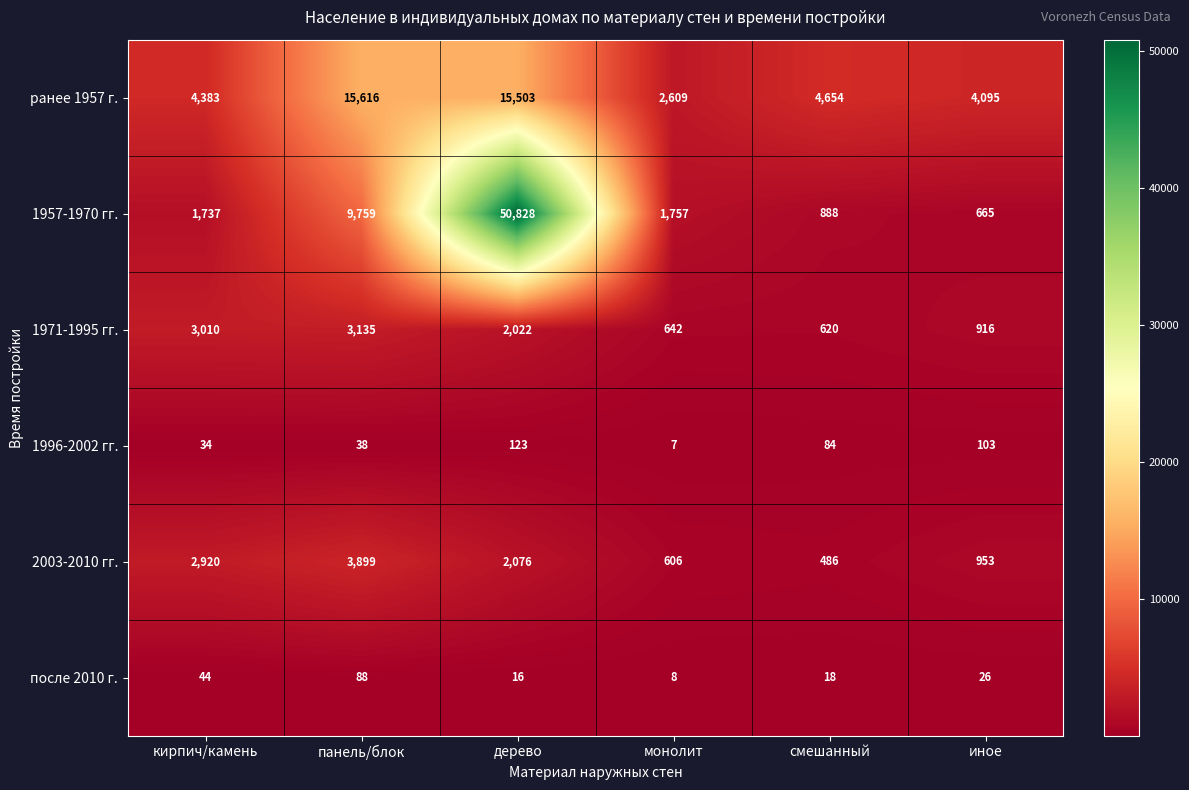

What is the spread (max minus min) of values at иное?

4069